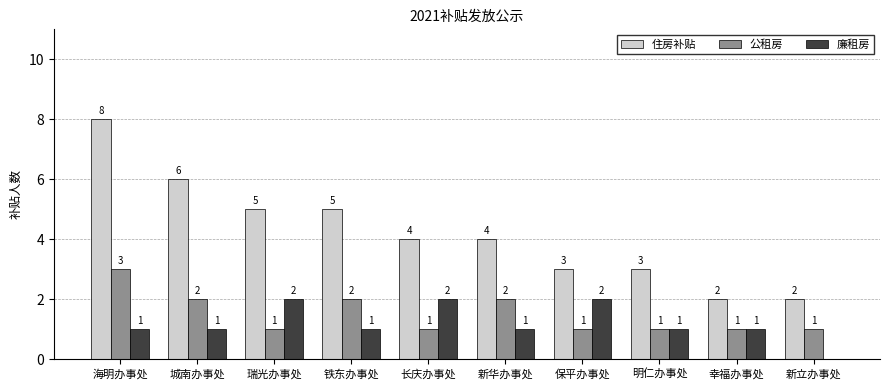

Is the value of 住房补贴 at 保平办事处 greater than the value of 公租房 at 明仁办事处?

Yes